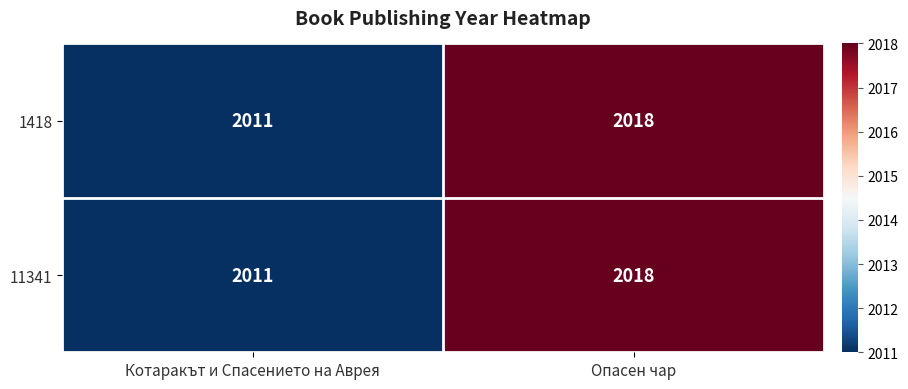

What is the approximate value of 1418 at Котаракът и Спасението на Аврея?

2011